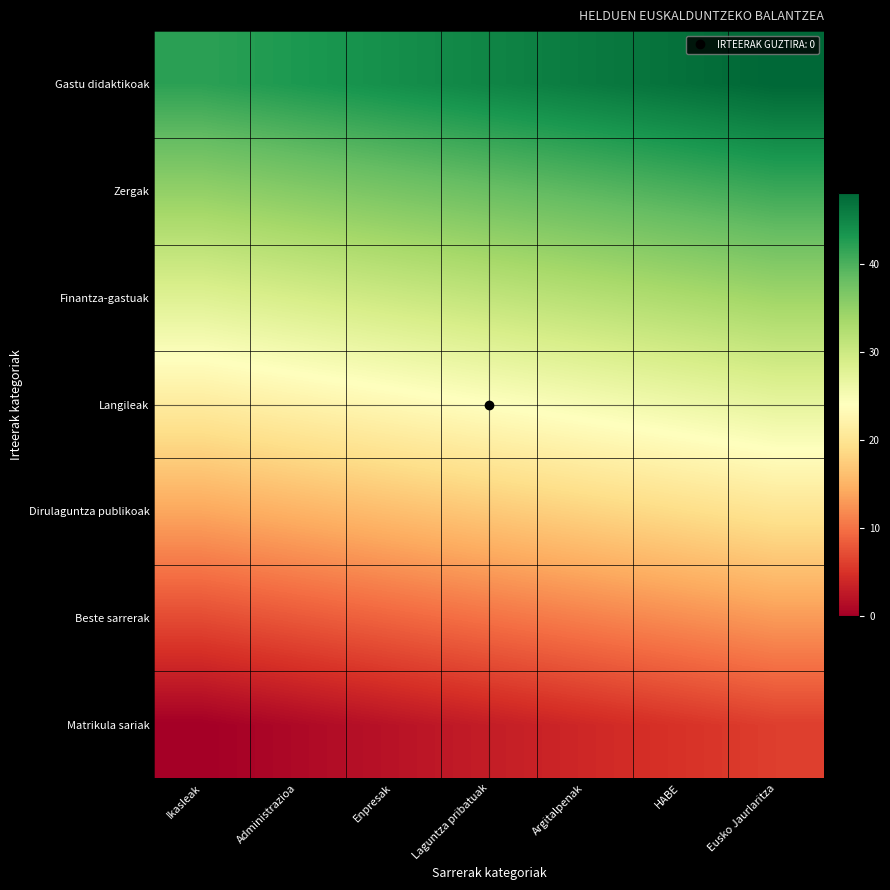

At which category is the sum across all series the highest?

Eusko Jaurlaritza